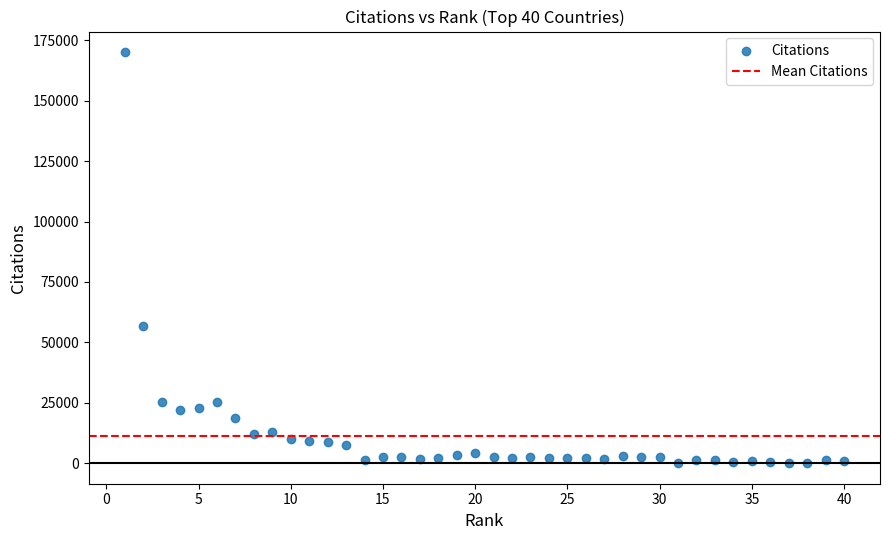

What is the range of Y values (max minus min)?

170097